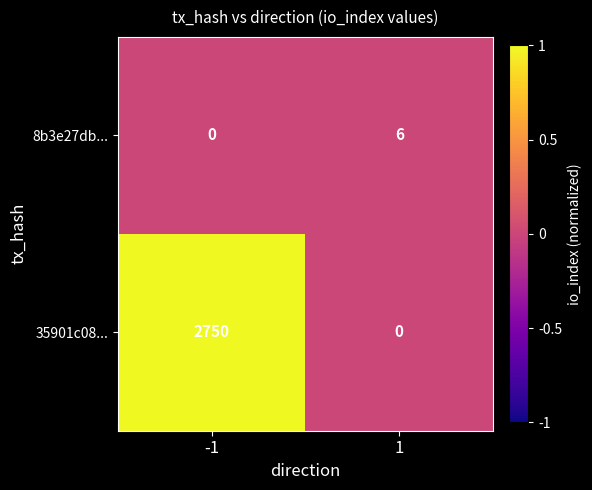

Rank the series by their average value, from highest to lowest.

35901c08..., 8b3e27db...